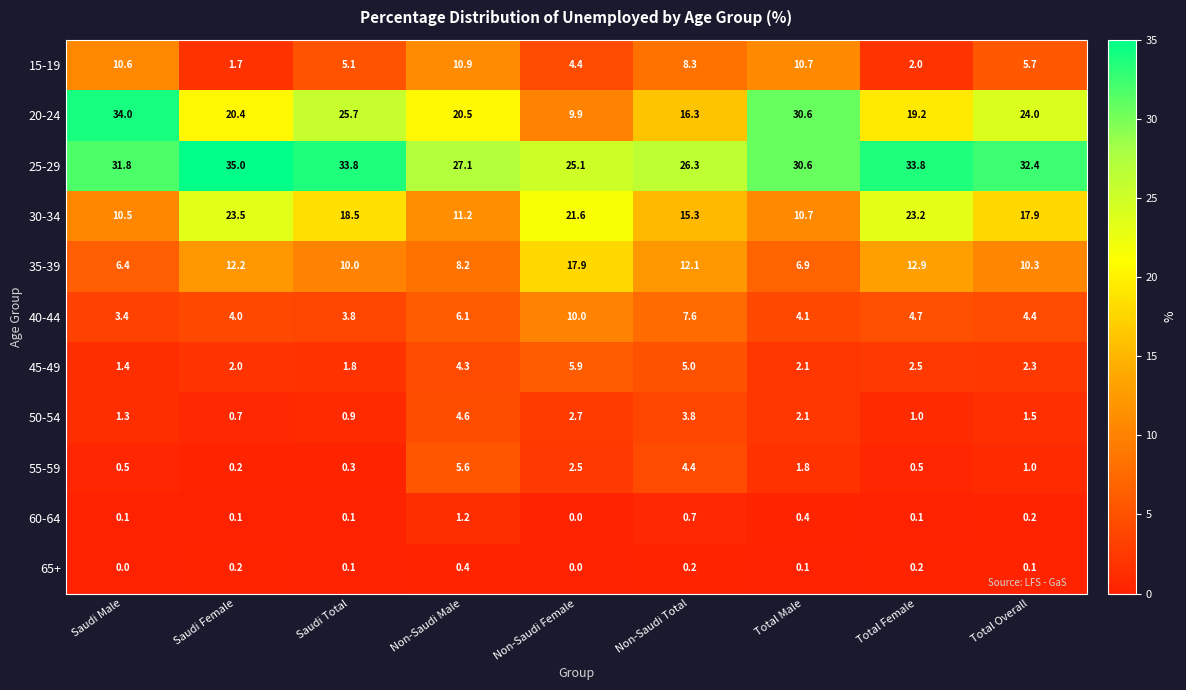

What is the difference between the second highest and second lowest values in the 25-29 series?

7.5